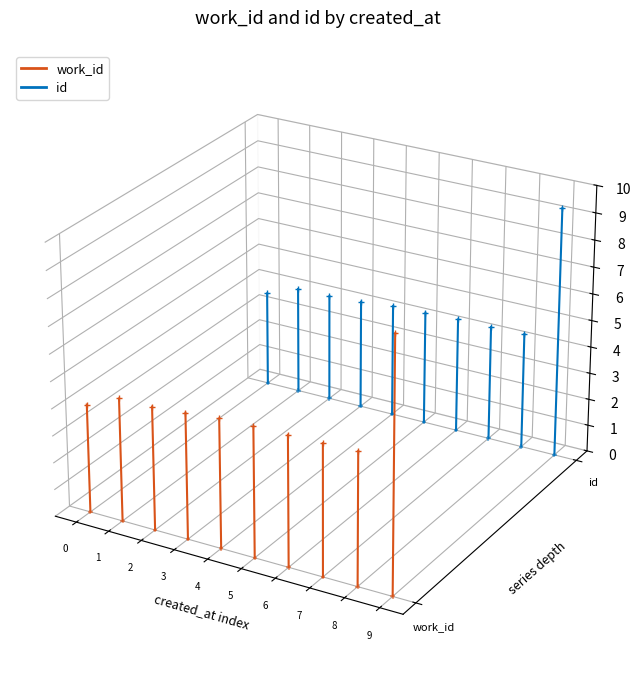

Which series reaches the minimum Y coordinate?

work_id